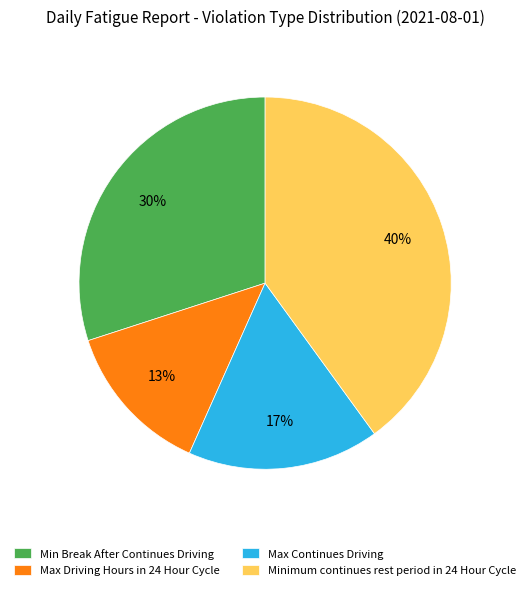

What is the ratio of the value at Max Driving Hours in 24 Hour Cycle to the value at Minimum continues rest period in 24 Hour Cycle?

0.3